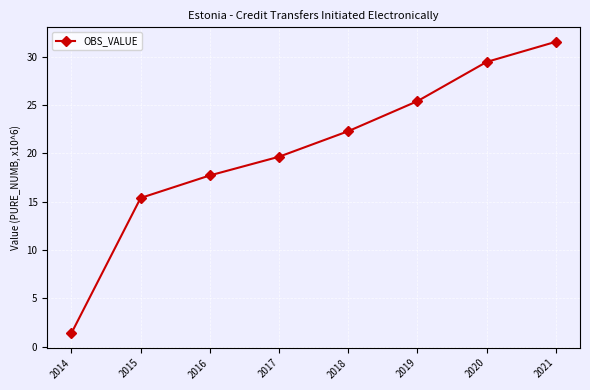

Is it true that the value at 2017 is 6.1?

False